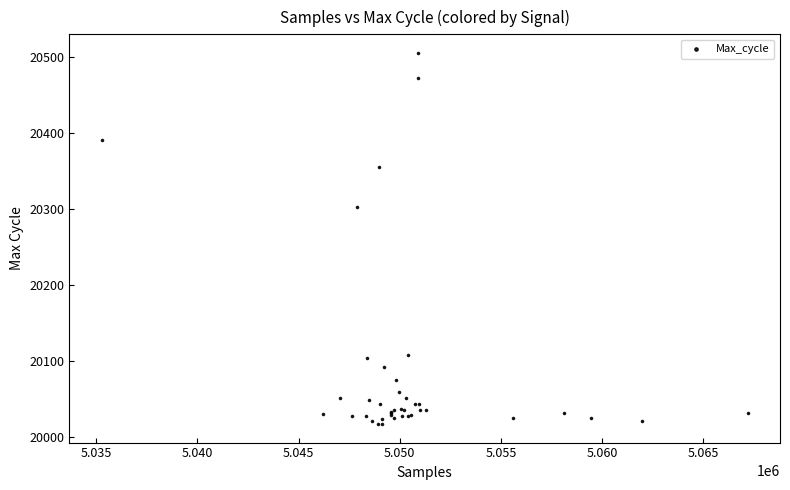

What Y value in the scatter plot is closest to 20261?

20303